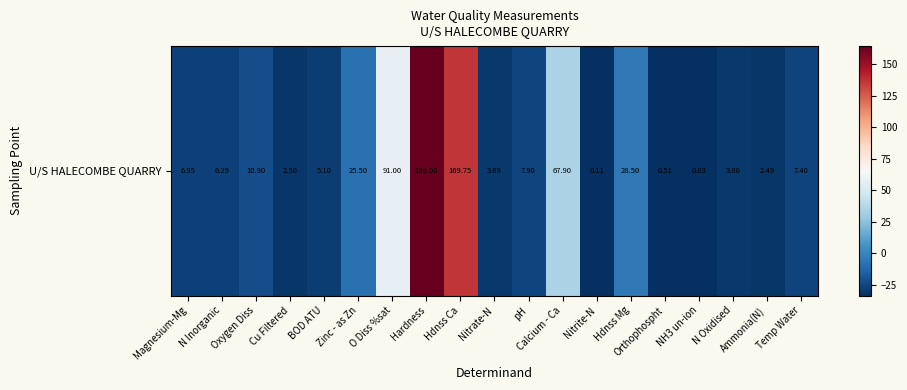

How many data points does each series have?

19